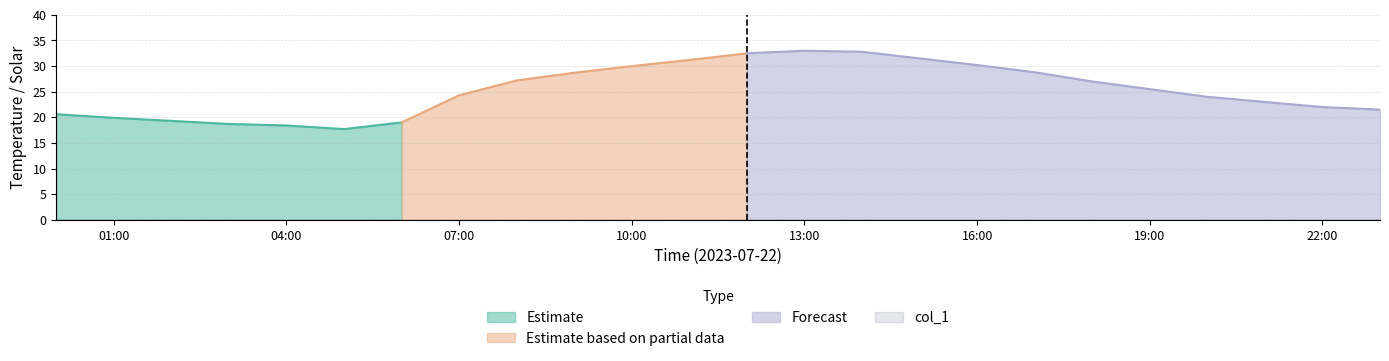

What is the minimum value for Estimate?

17.7